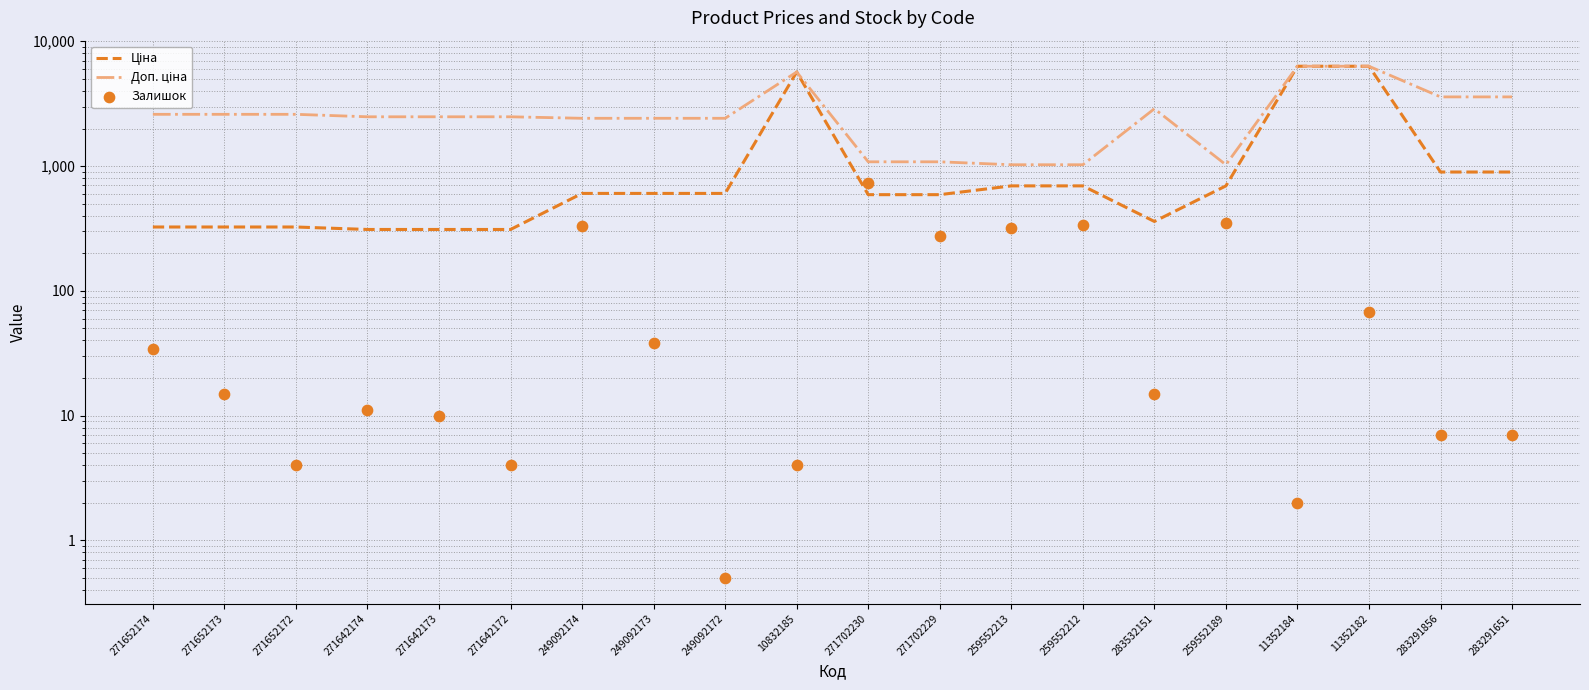

At how many categories does at least one series exceed 1502?

15